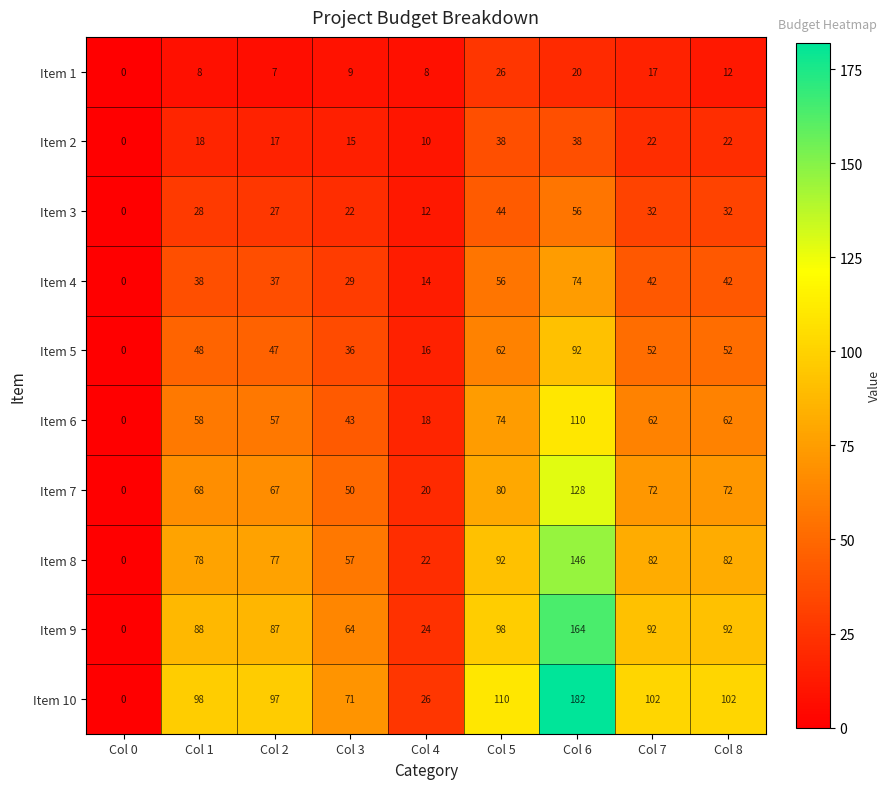

What is the sum of all Item 2 values?

180